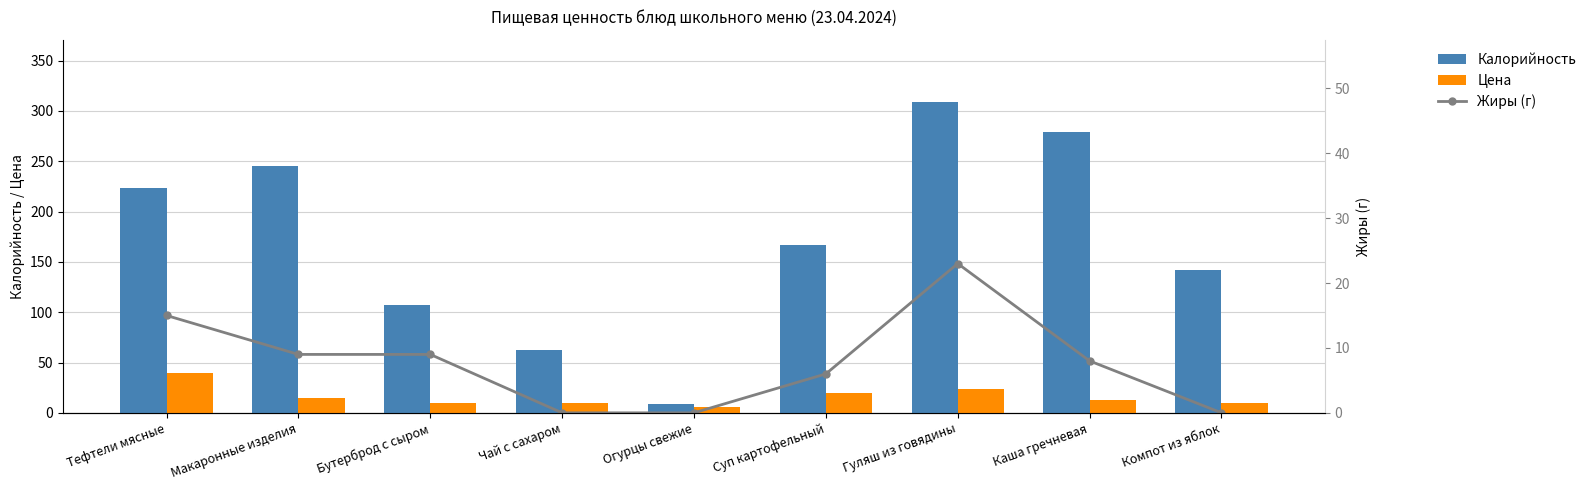

Which series has the widest spread of values?

Калорийность